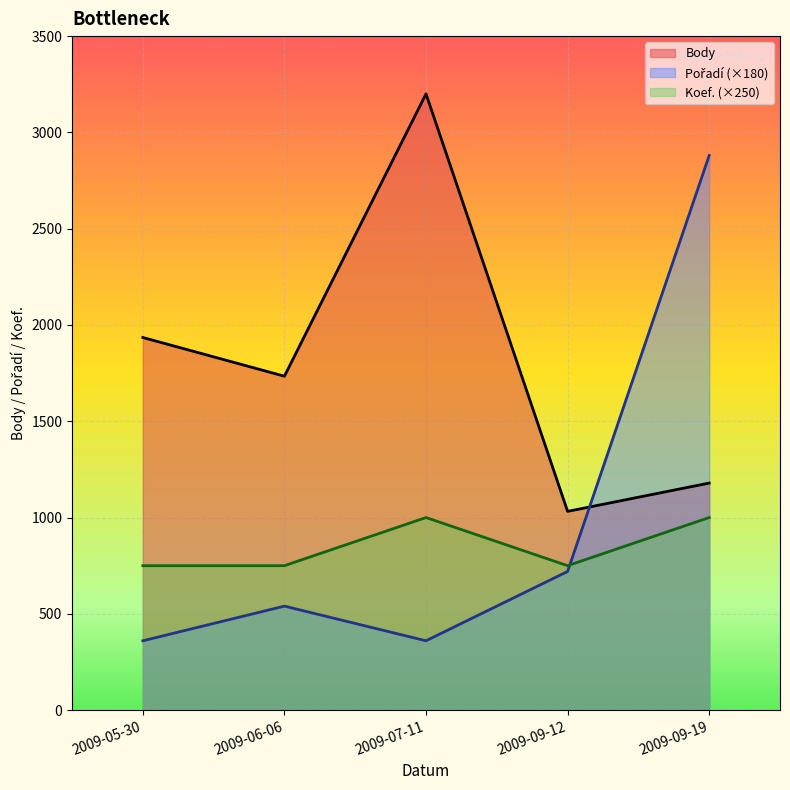

In Body, how many points are higher than both neighbors (excluding endpoints)?

1